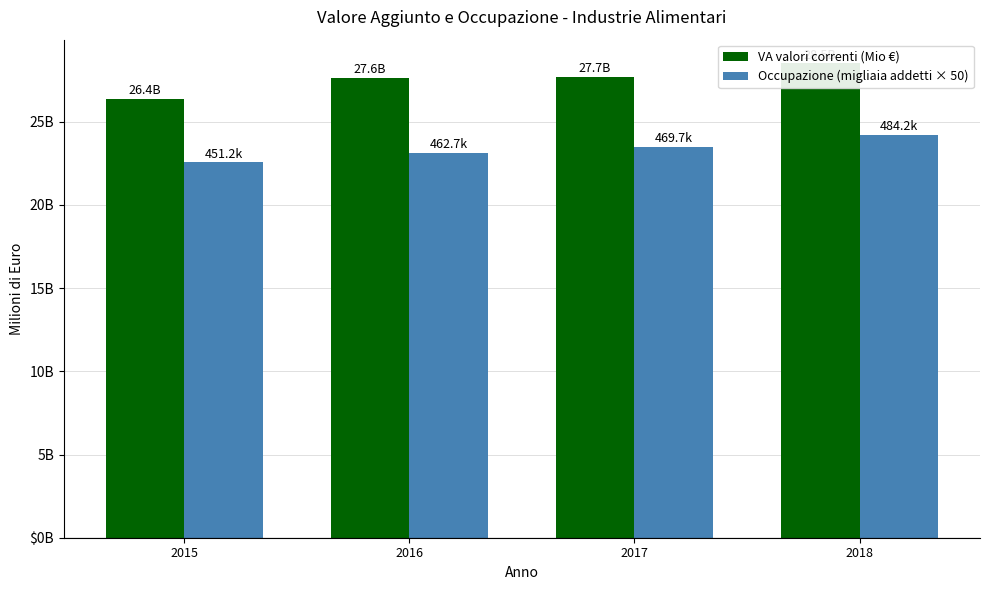

List the series in order of their peak value, highest first.

VA valori correnti (Mio €), Occupazione (migliaia addetti × 50)